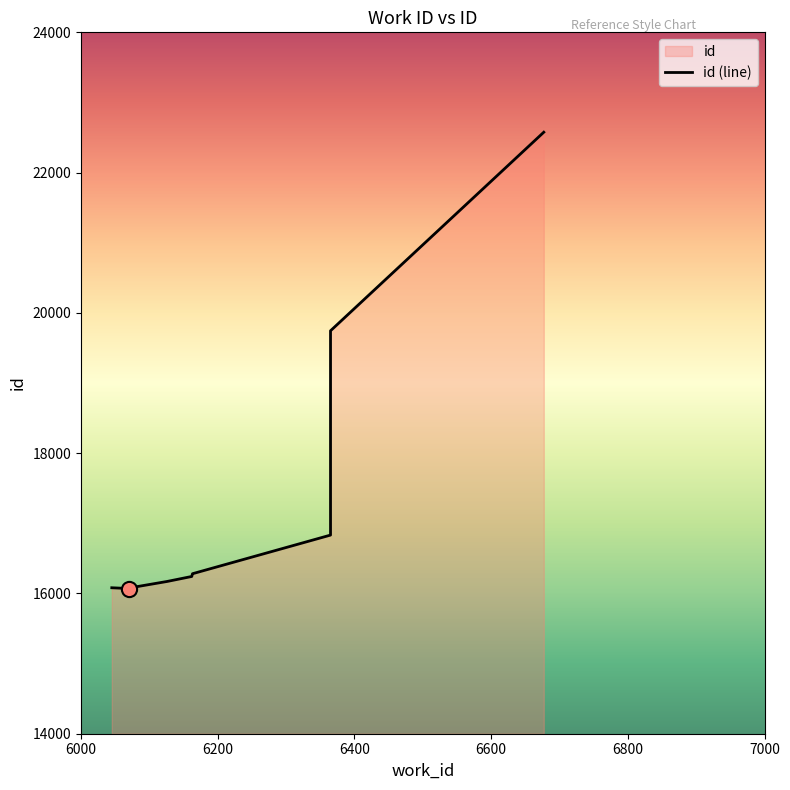

What is the change in value from 6163 to 6365?

+552